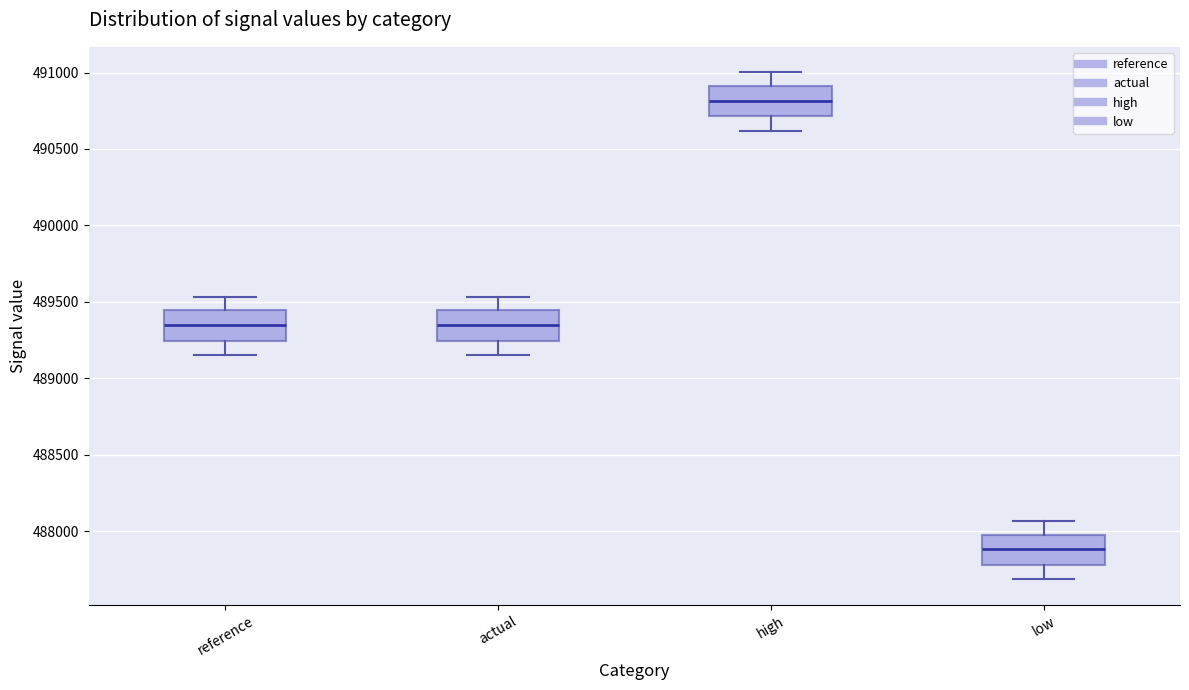

Reading left to right, read every box against the y-axis: the position of its median line, the range the box covers, and the ends of its whiskers. The values are not printed on the chart, so give them approximately, as read against the axis.

reference: median 489350, box 489250 to 489450, whiskers 489150 to 489550
actual: median 489350, box 489250 to 489450, whiskers 489150 to 489550
high: median 490800, box 490700 to 490900, whiskers 490600 to 491000
low: median 487900, box 487800 to 488000, whiskers 487700 to 488050